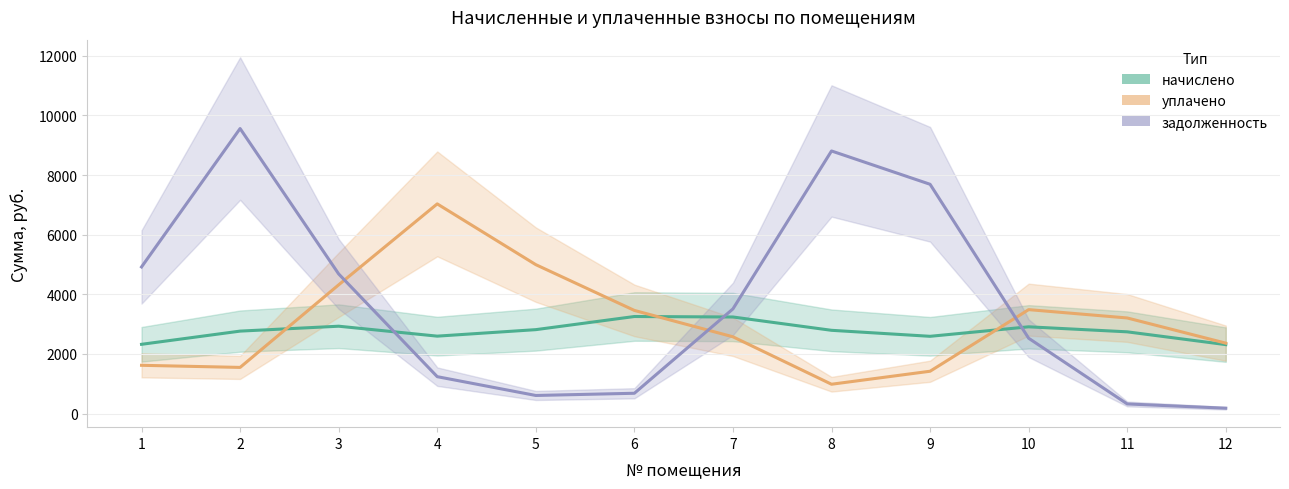

Reading left to right, extract all data points from this chart.

начислено: 1=2323.1	2=2765.7	3=2930.1	4=2596.9	5=2814.9	6=3255.2	7=3239.1	8=2792.6	9=2591.4	10=2909.7	11=2741.5	12=2312.8
уплачено: 1=1619.2	2=1548.4	3=4317.3	4=7031.7	5=4993.9	6=3459.4	7=2575.0	8=984.3	9=1420.2	10=3486.0	11=3206.5	12=2362.0
задолженность: 1=4917.4	2=9558.2	3=4682.5	4=1238.0	5=607.6	6=681.6	7=3510.8	8=8806.2	9=7689.1	10=2526.6	11=323.6	12=180.6